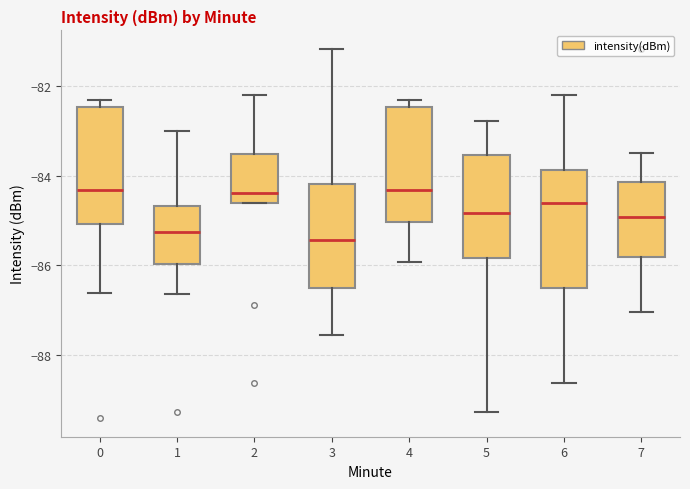

Reading left to right, read every box against the y-axis: the position of its median line, the range the box covers, and the ends of its whiskers. The values are not printed on the chart, so give them approximately, as read against the axis.

0: median -84.4, box -85.0 to -82.4, whiskers -86.6 to -82.4 (just above the box's upper edge)
1: median -85.2, box -86.0 to -84.6, whiskers -86.6 to -83.0
2: median -84.4, box -84.6 to -83.6, whiskers -84.6 to -82.2
3: median -85.4, box -86.6 to -84.2, whiskers -87.6 to -81.2
4: median -84.4, box -85.0 to -82.4, whiskers -86.0 to -82.4 (just above the box's upper edge)
5: median -84.8, box -85.8 to -83.6, whiskers -89.2 to -82.8
6: median -84.6, box -86.6 to -83.8, whiskers -88.6 to -82.2
7: median -85.0, box -85.8 to -84.2, whiskers -87.0 to -83.4